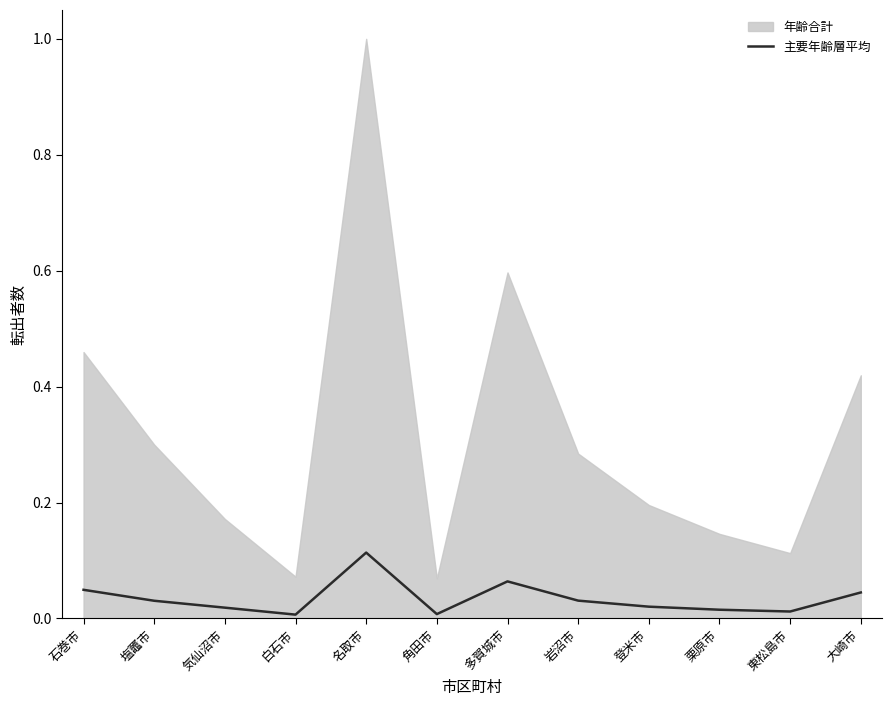

Which label corresponds to the smallest value in the chart?

白石市